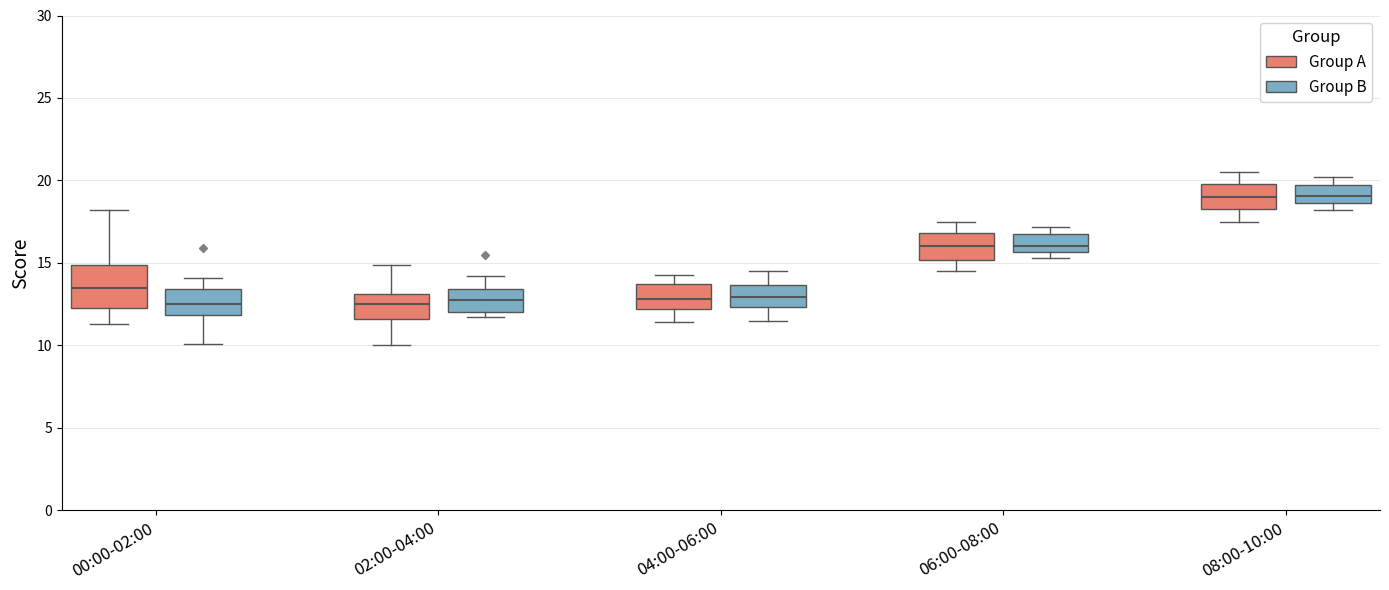

Where does the upper whisker of the box for 08:00-10:00 (Group A) end on the y-axis? The values are not printed on the chart, so give them approximately, as read against the axis.

20.5